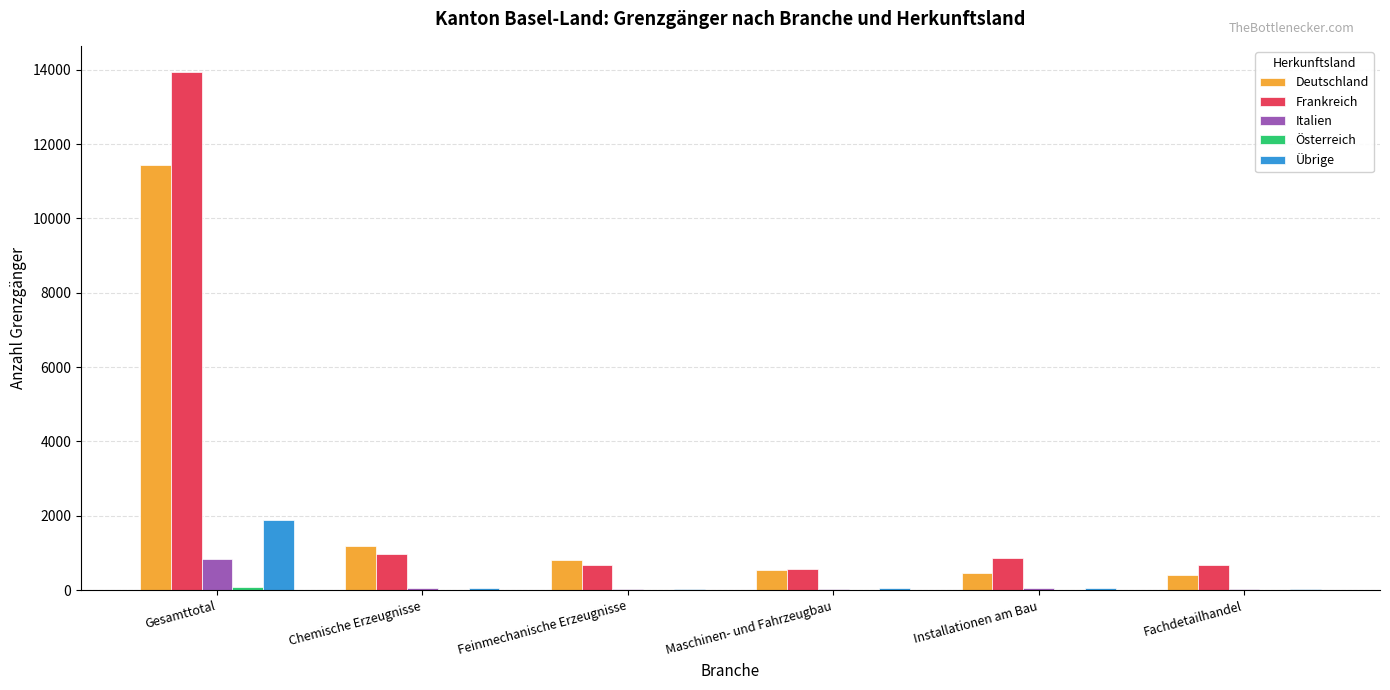

Are the bars horizontal?

No